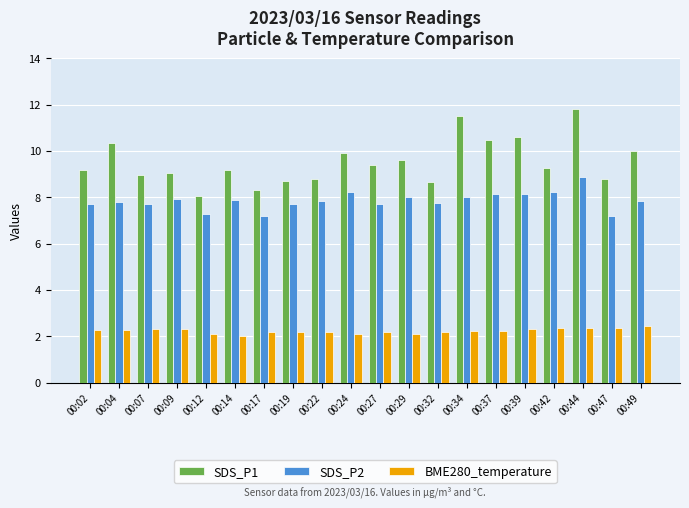

Which series has the largest total across all categories?

SDS_P1